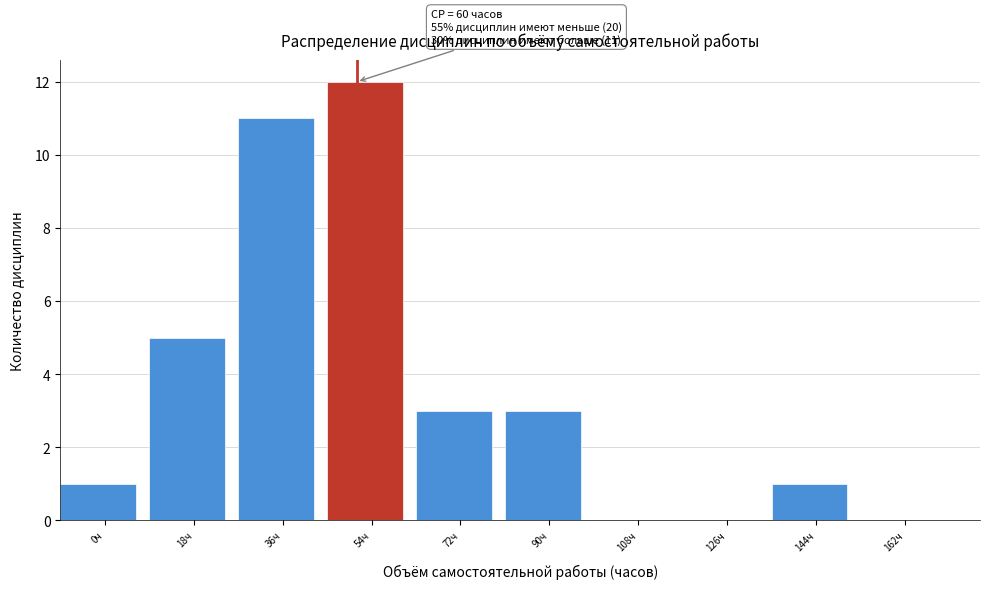

Reading left to right, extract all data points from this chart.

0ч=1	18ч=5	36ч=11	54ч=12	72ч=3	90ч=3	108ч=0	126ч=0	144ч=1	162ч=0